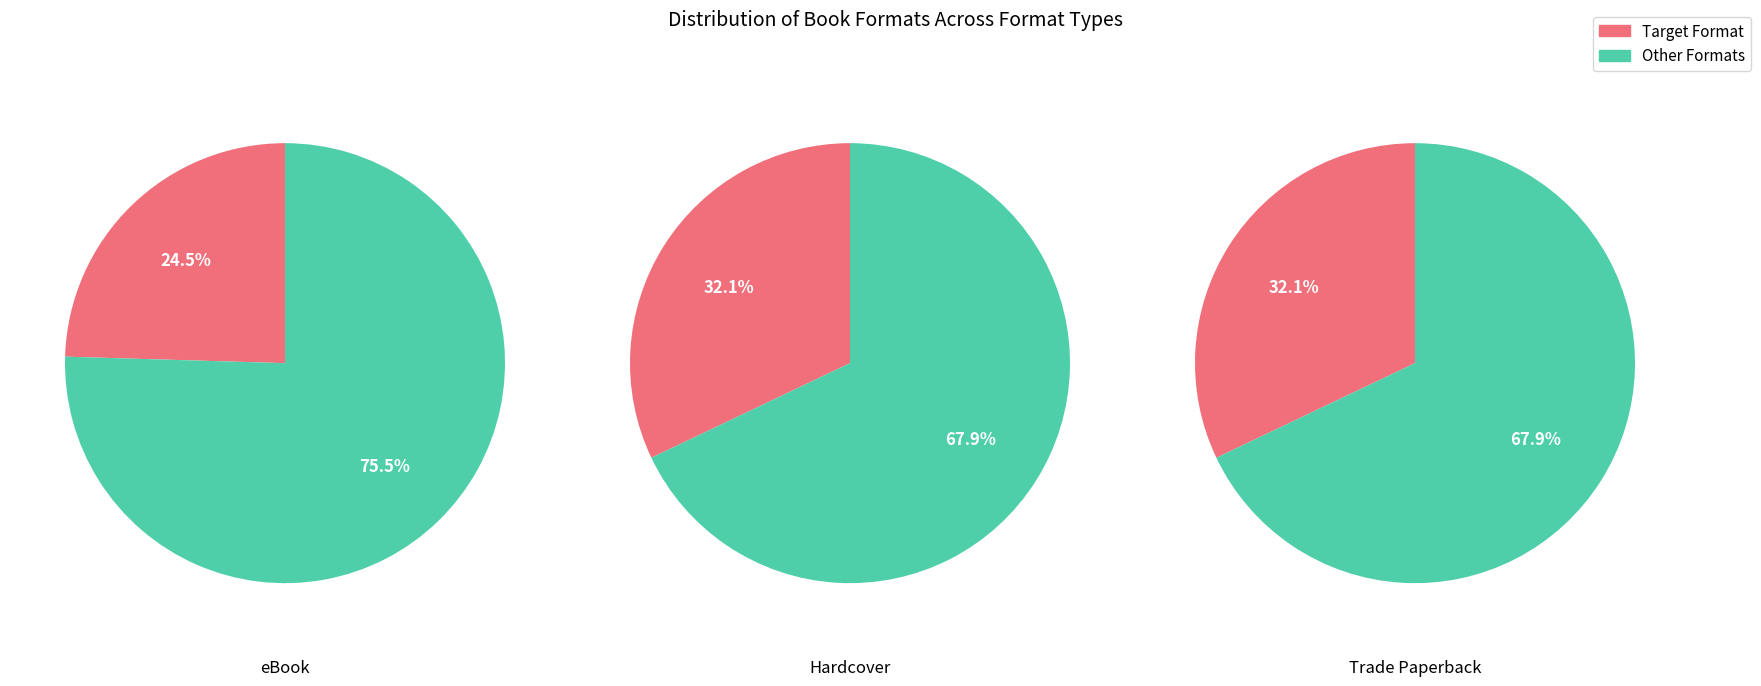

Is the sum of eBook and Trade Paperback greater than half?

Yes